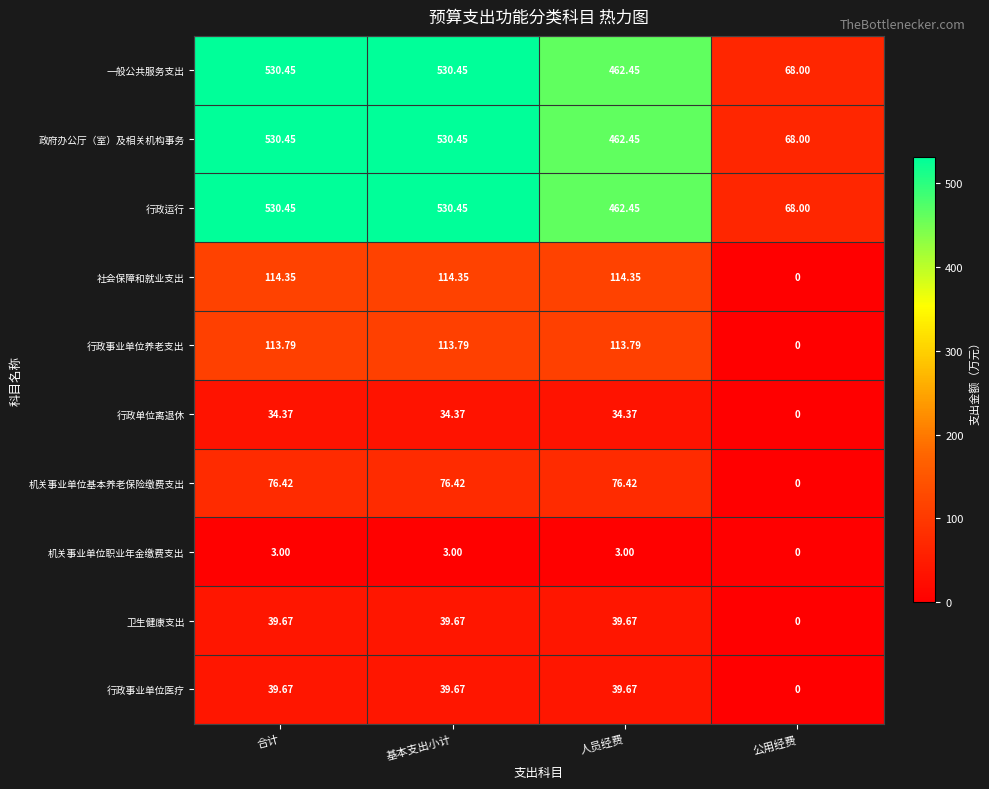

Where is 机关事业单位职业年金缴费支出 nearest to the value 1?

公用经费